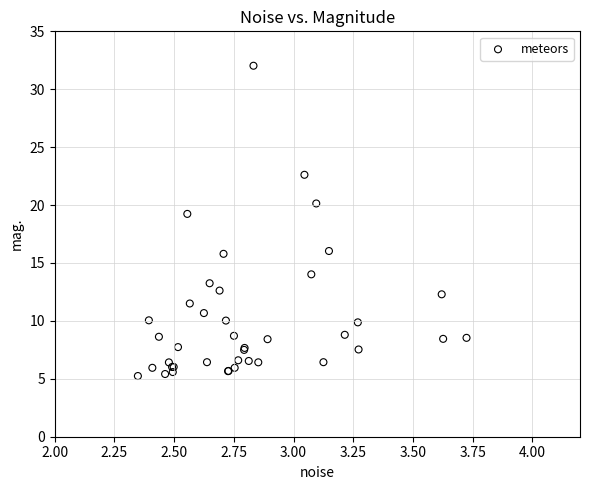

What Y value in the scatter plot is closest to 18?

19.2